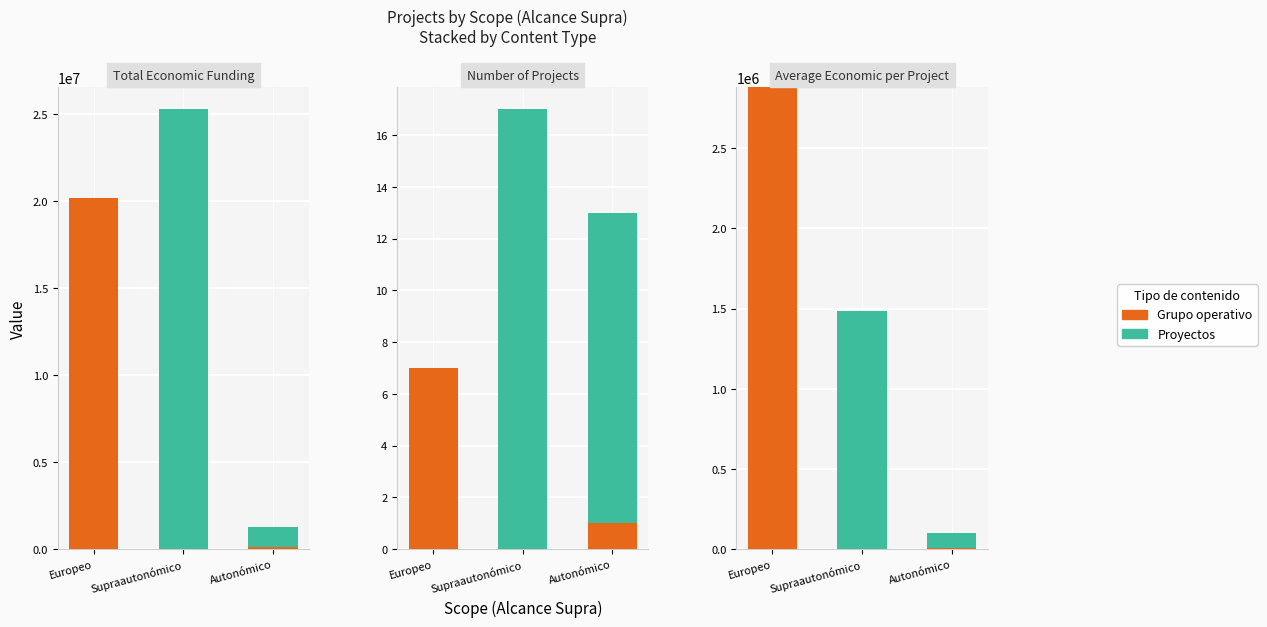

What is the difference between the Proyectos values at Autonómico and Europeo?

92064.9